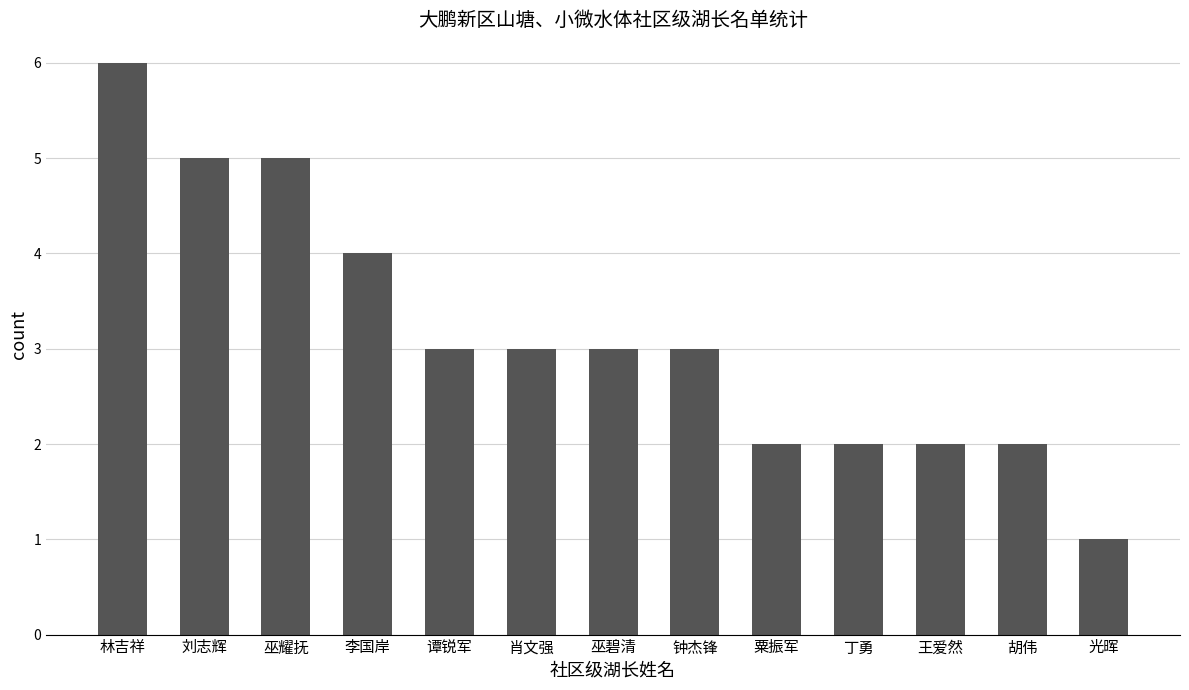

Read the value at 巫耀抚.

5